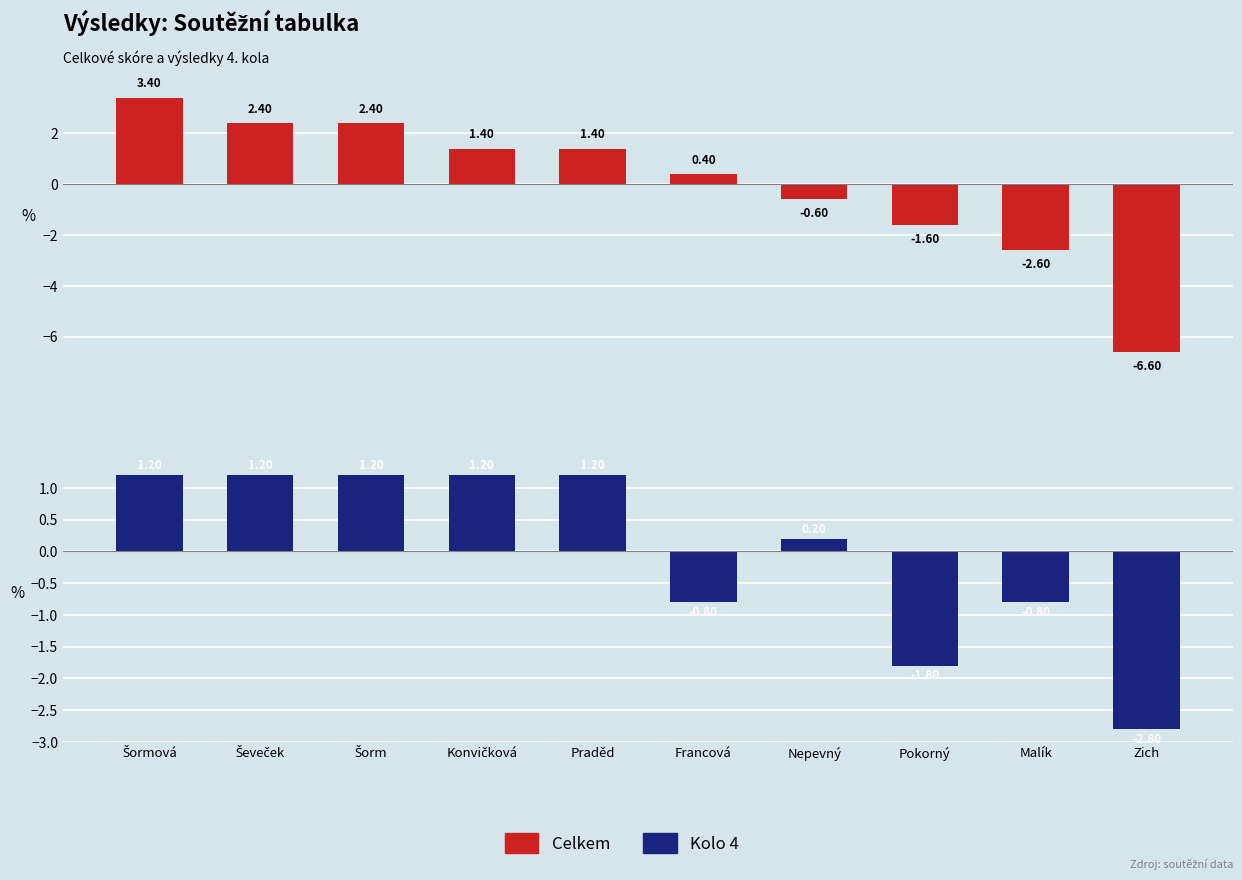

At which label is Kolo 4 closest to 0?

Nepevný